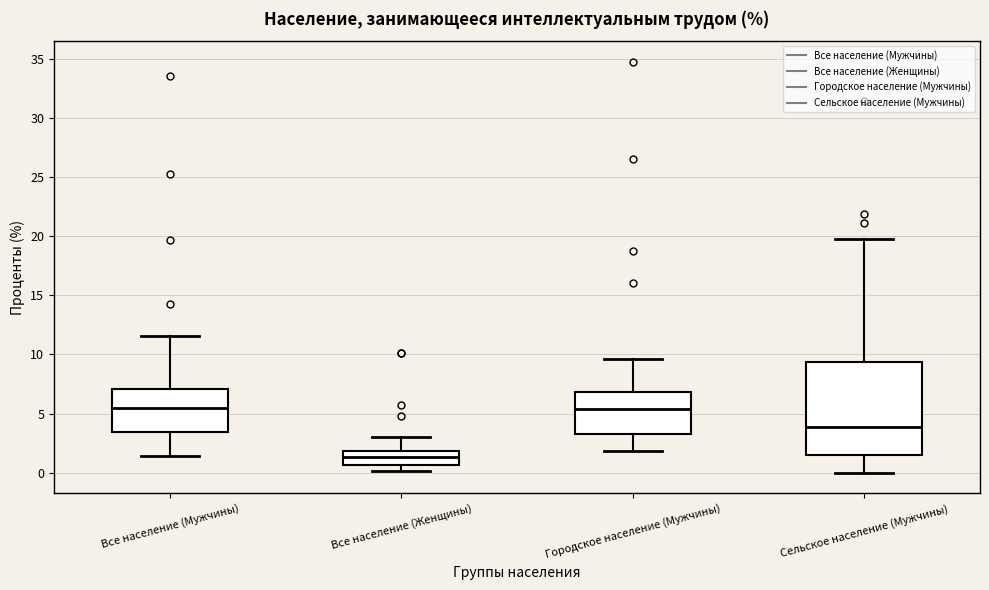

Where is the lower edge of the box for Сельское население (Мужчины) on the y-axis? The values are not printed on the chart, so give them approximately, as read against the axis.

1.5